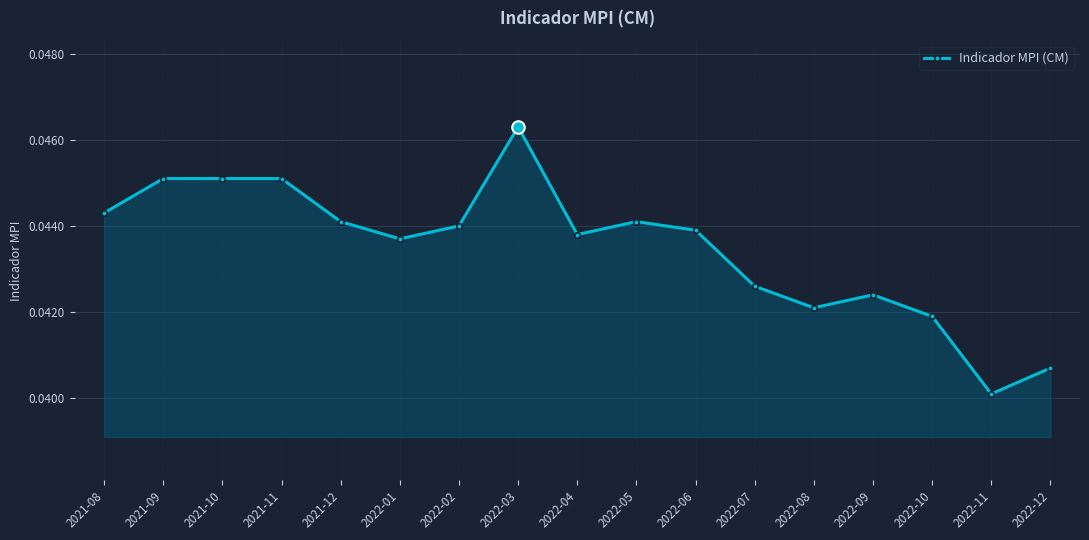

The chart shows a value of 0.1 at 2022-05. True or false?

False